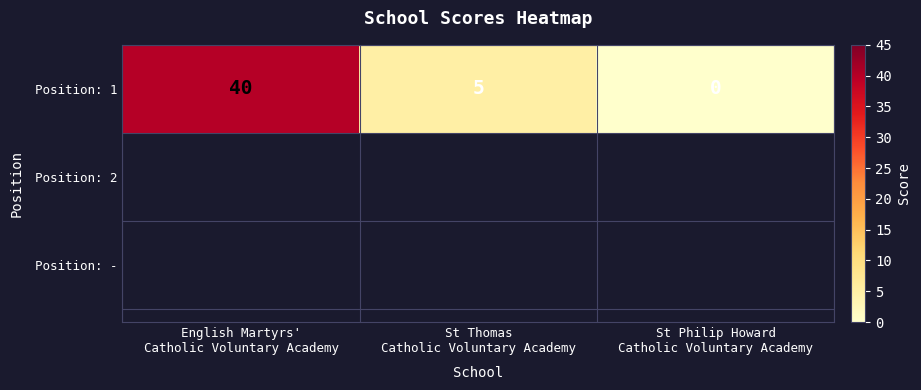

What value does the data have at St Thomas
Catholic Voluntary Academy, to the nearest 5?

5